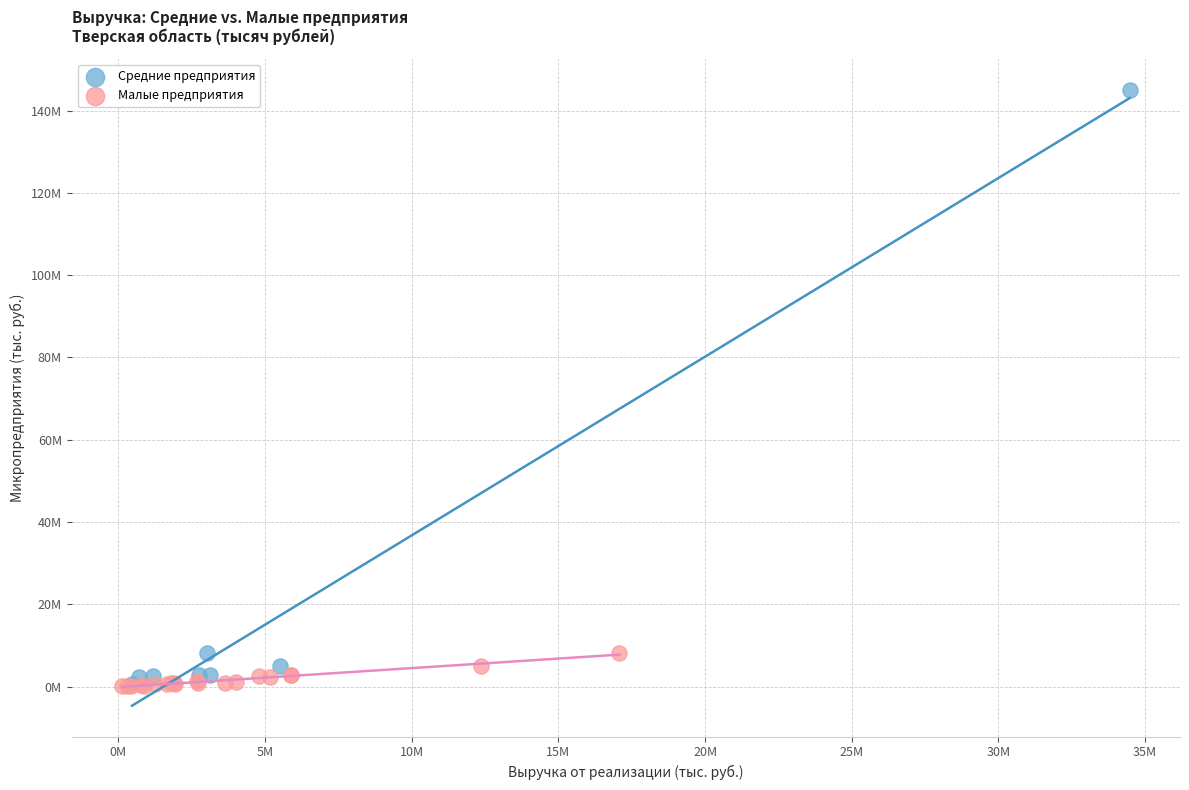

What are all the series names shown in the legend?

Средние предприятия, Малые предприятия